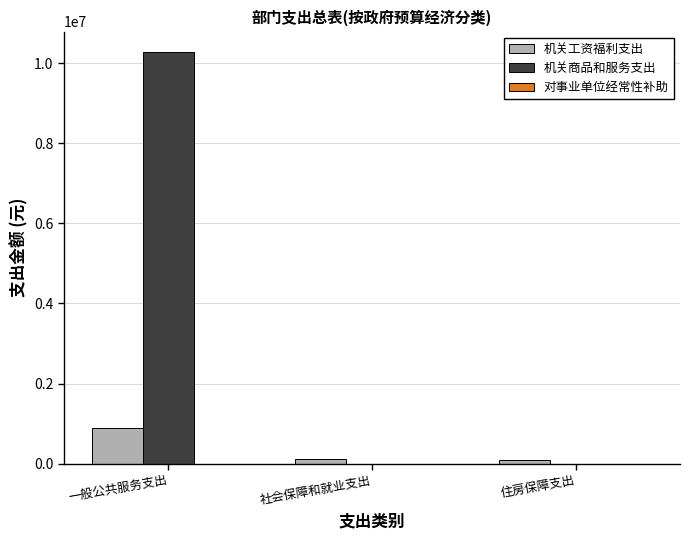

Which category has the highest value across all series?

一般公共服务支出